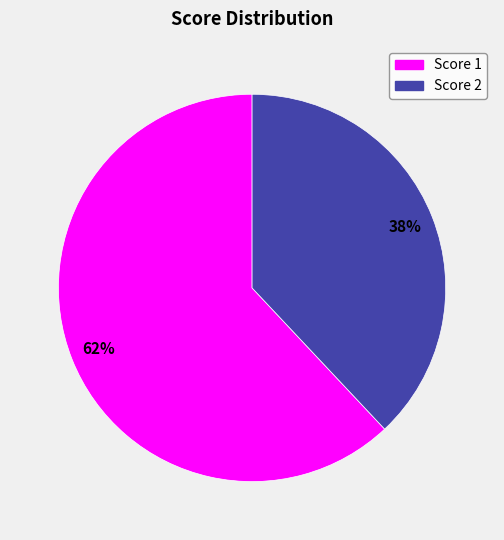

To the nearest percent, what is the difference between the largest and smallest slice percentages?

24%